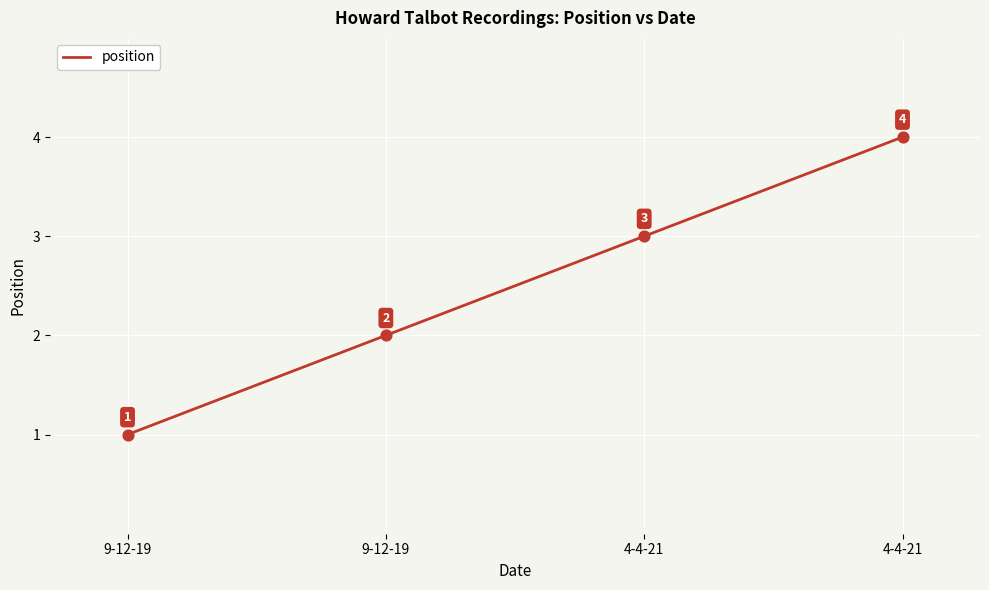

Count the number of data series in this chart.

1